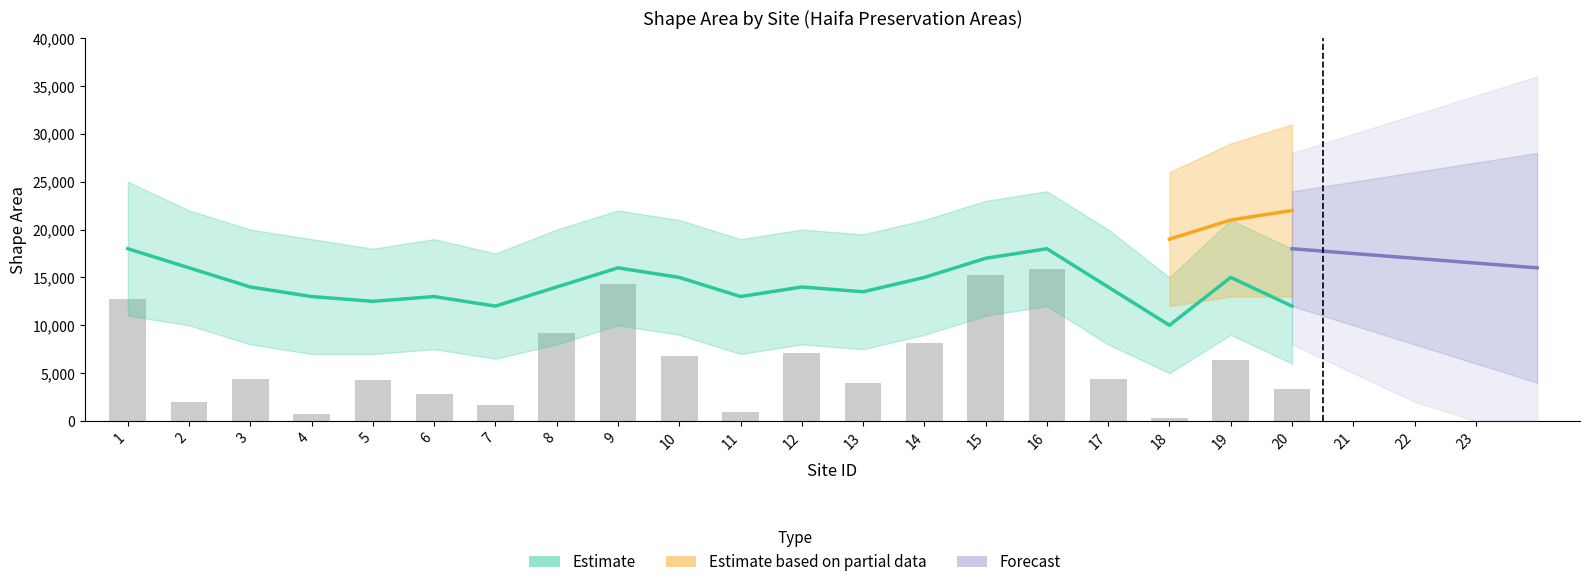

Which label corresponds to the smallest value in the chart?

18